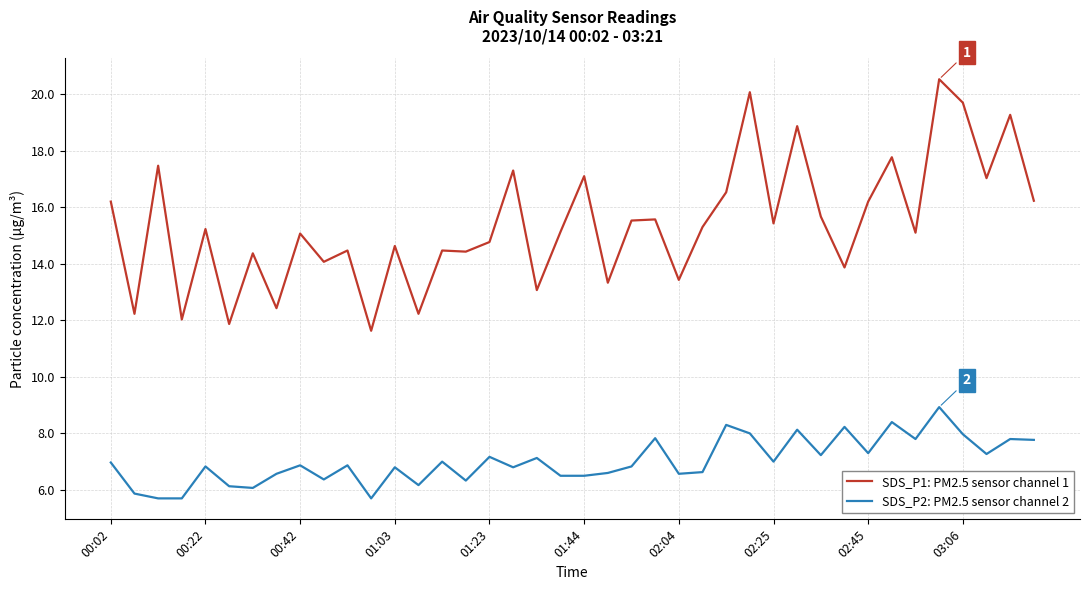

True or false: SDS_P1: PM2.5 sensor channel 1 and SDS_P2: PM2.5 sensor channel 2 cross at least once.

False